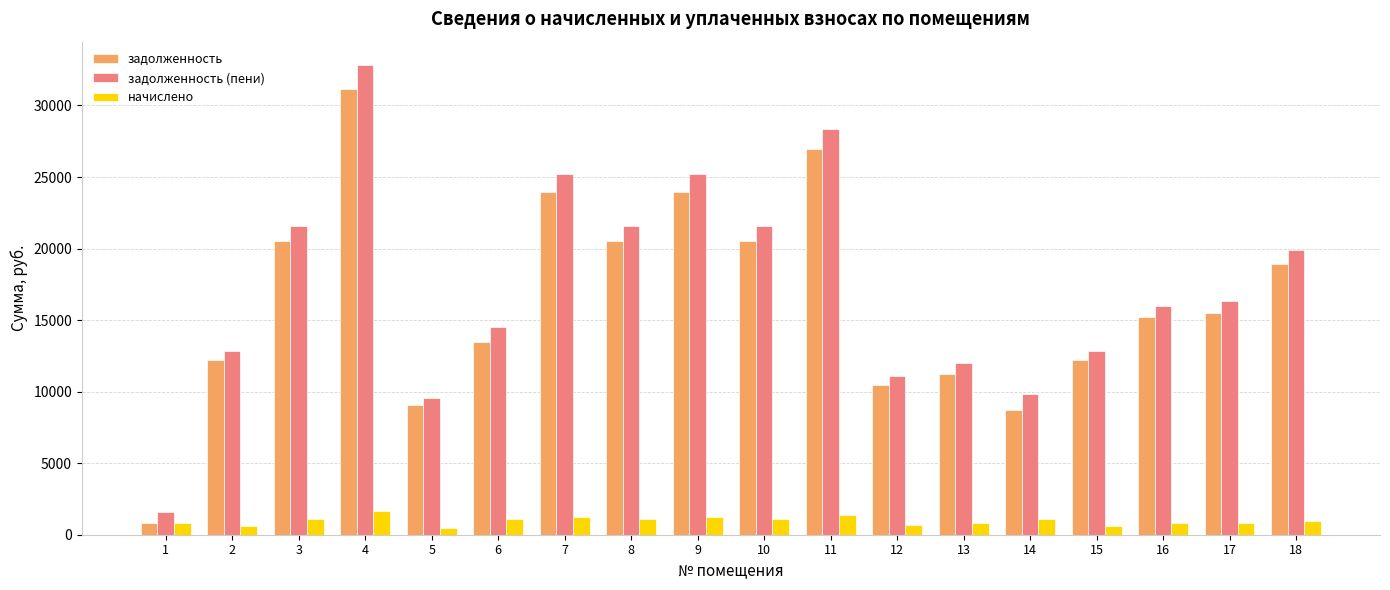

What is the average value of the задолженность (пени) series?

17378.4